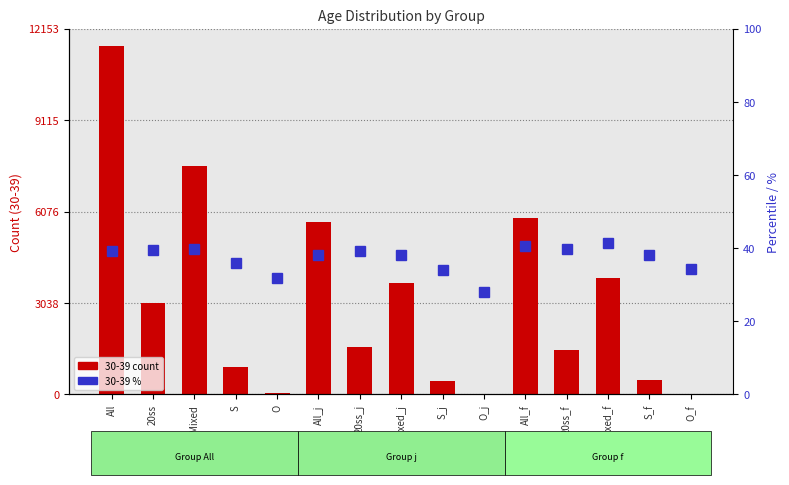

At how many categories does at least one series exceed 10903?

1